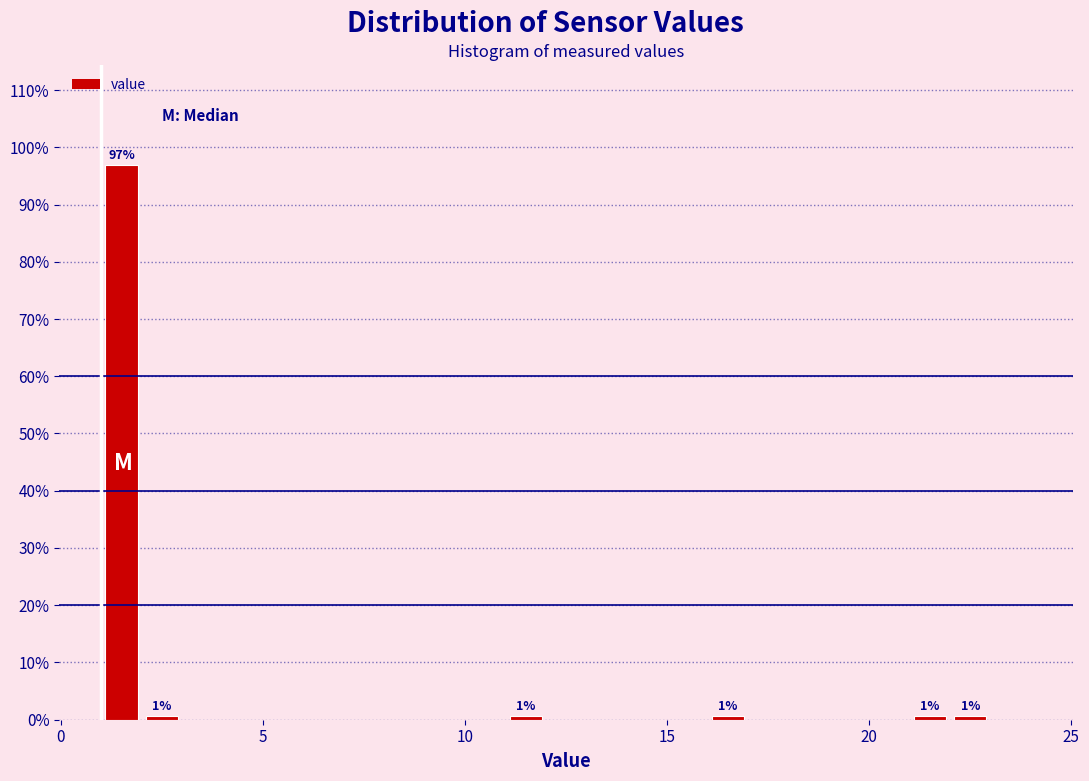

Around what value on the x-axis is the tallest bar? Give the approximate position of its centre, as read against the axis.

1.5